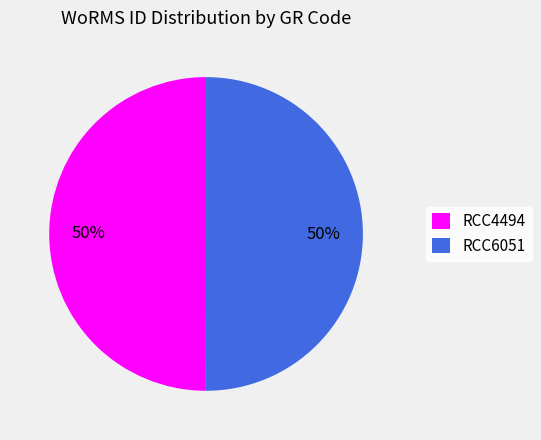

Combined, do RCC6051 and RCC4494 account for over 50%?

Yes